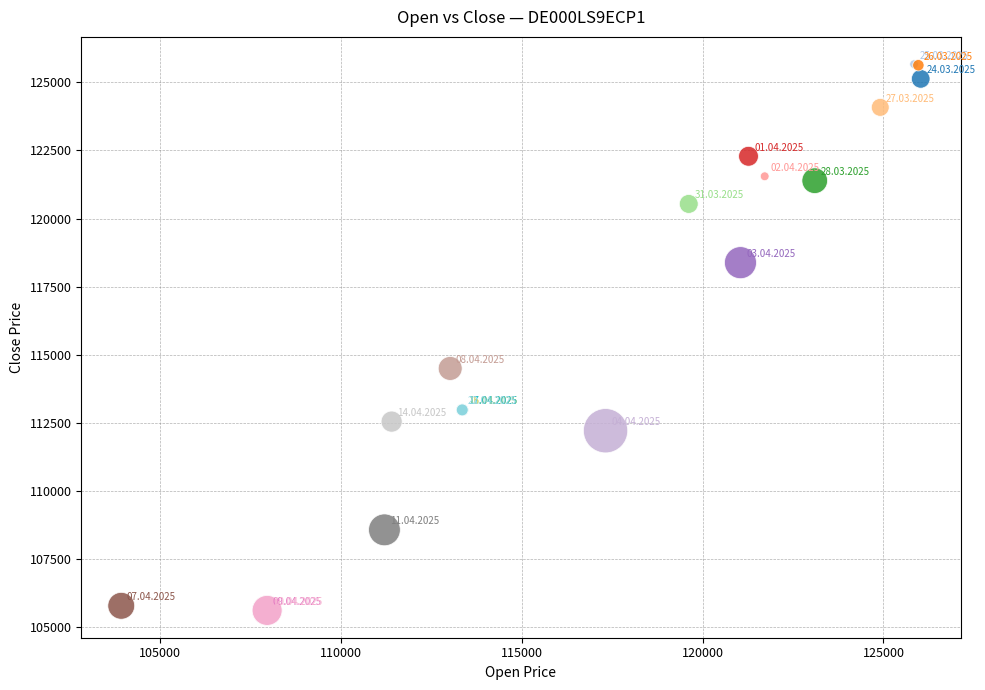

What Y value in the scatter plot is closest to 115642?

114500